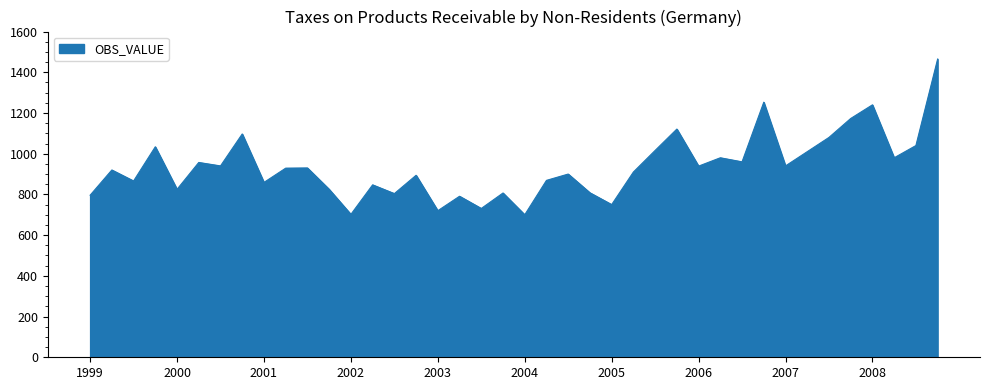

What is the minimum value shown in the chart?

700